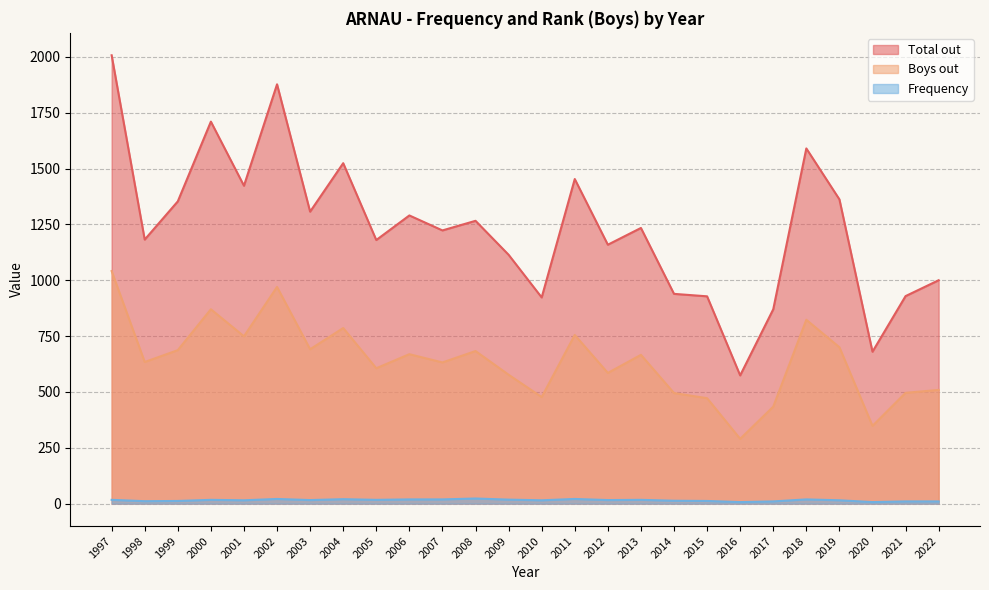

True or false: Boys out and Total out cross at least once.

False